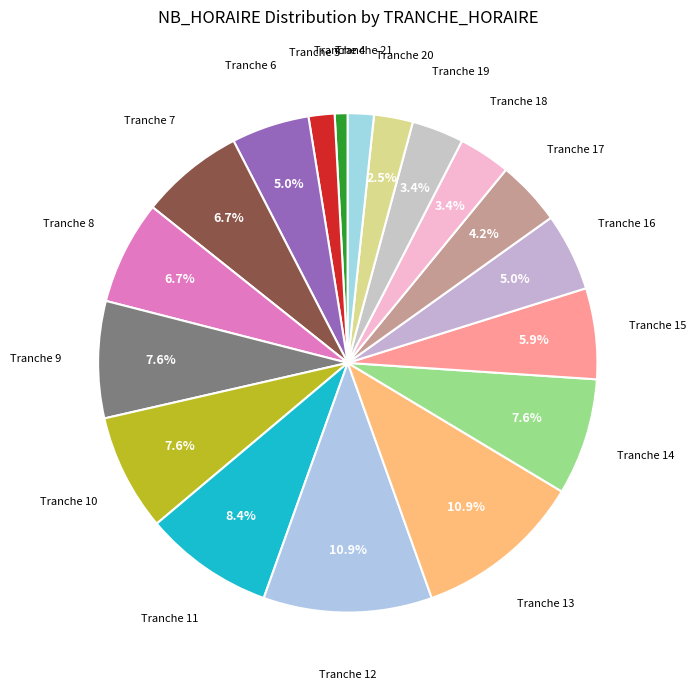

How many segments does this pie chart have?

18